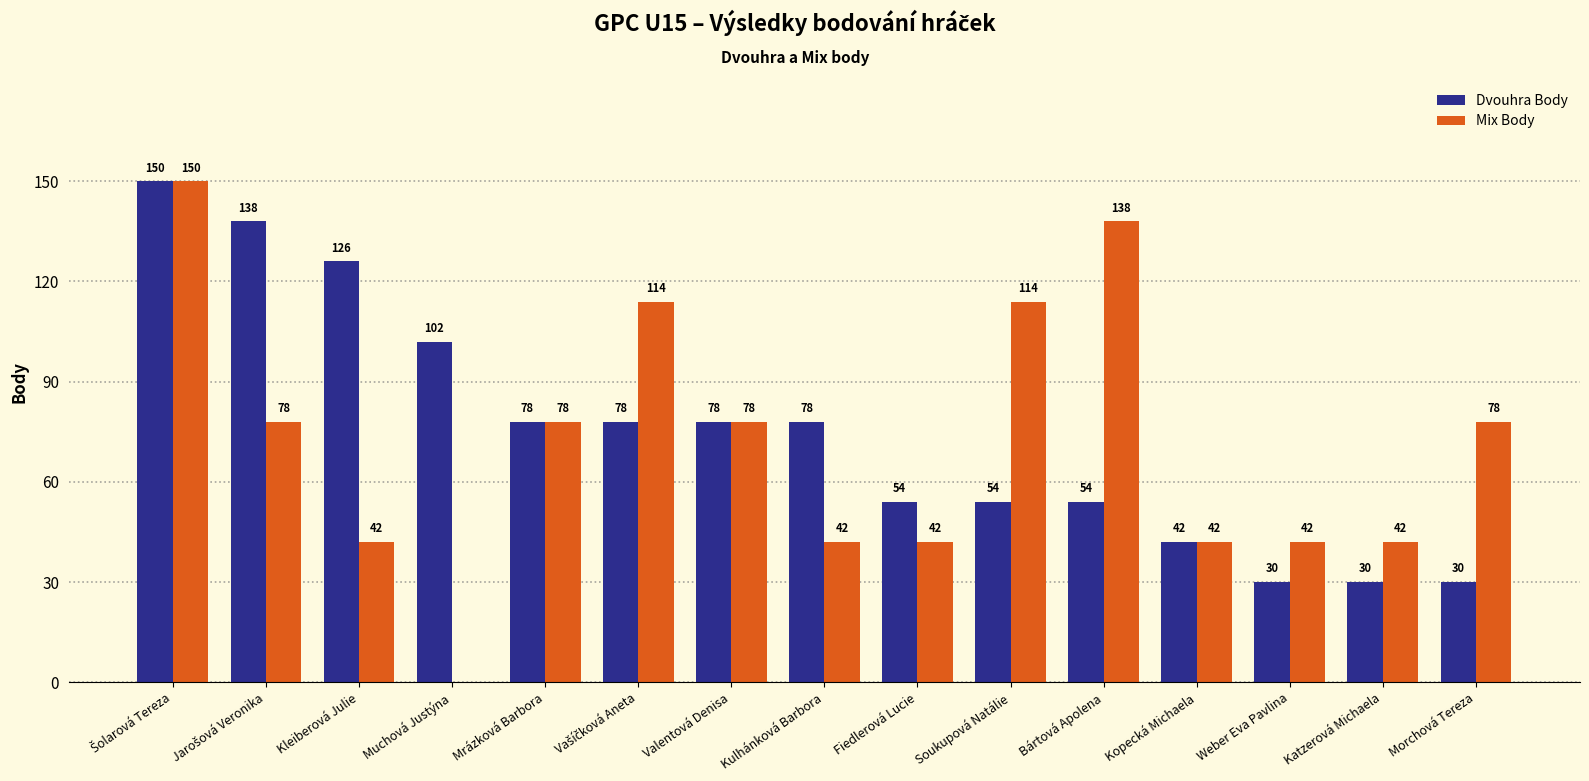

Which series has the widest spread of values?

Mix Body